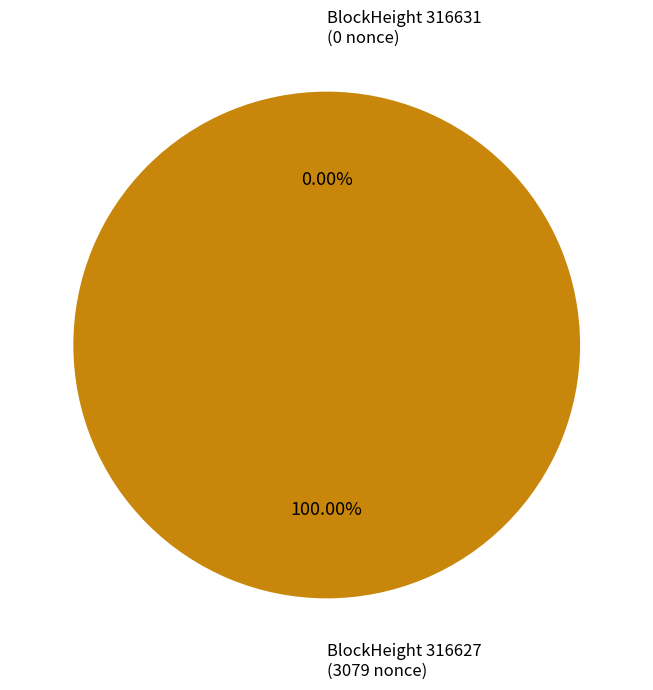

What is the change in value from 316631 to 316627?

+3079